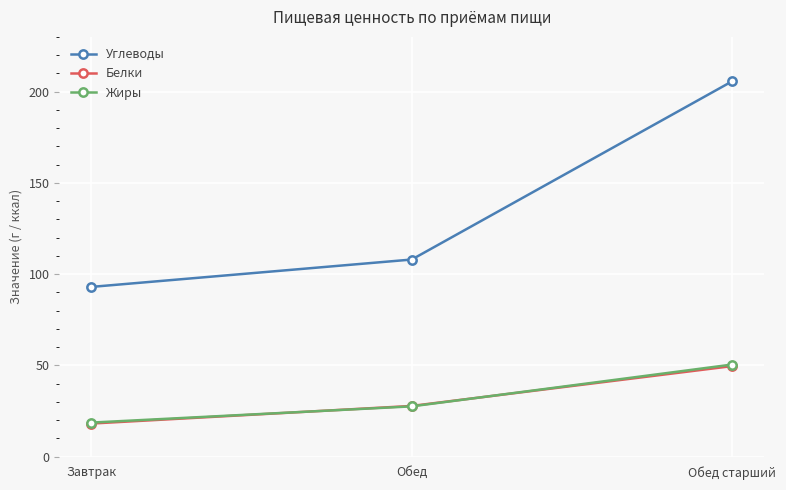

What is the label of the 1st point from the right?

Обед старший